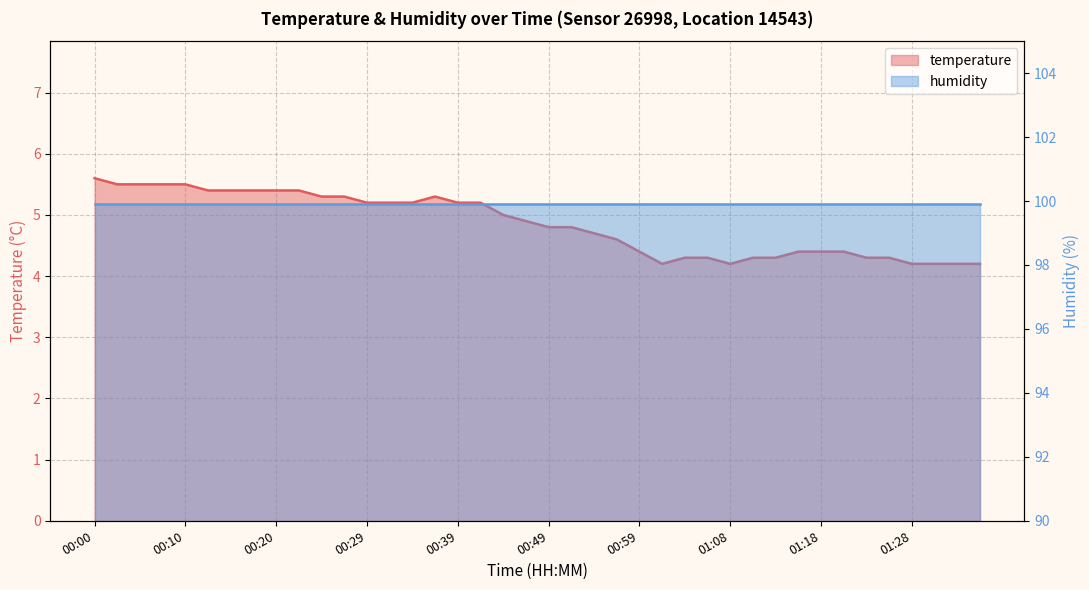

The chart shows a value of 2.8 at 00:51. True or false?

False